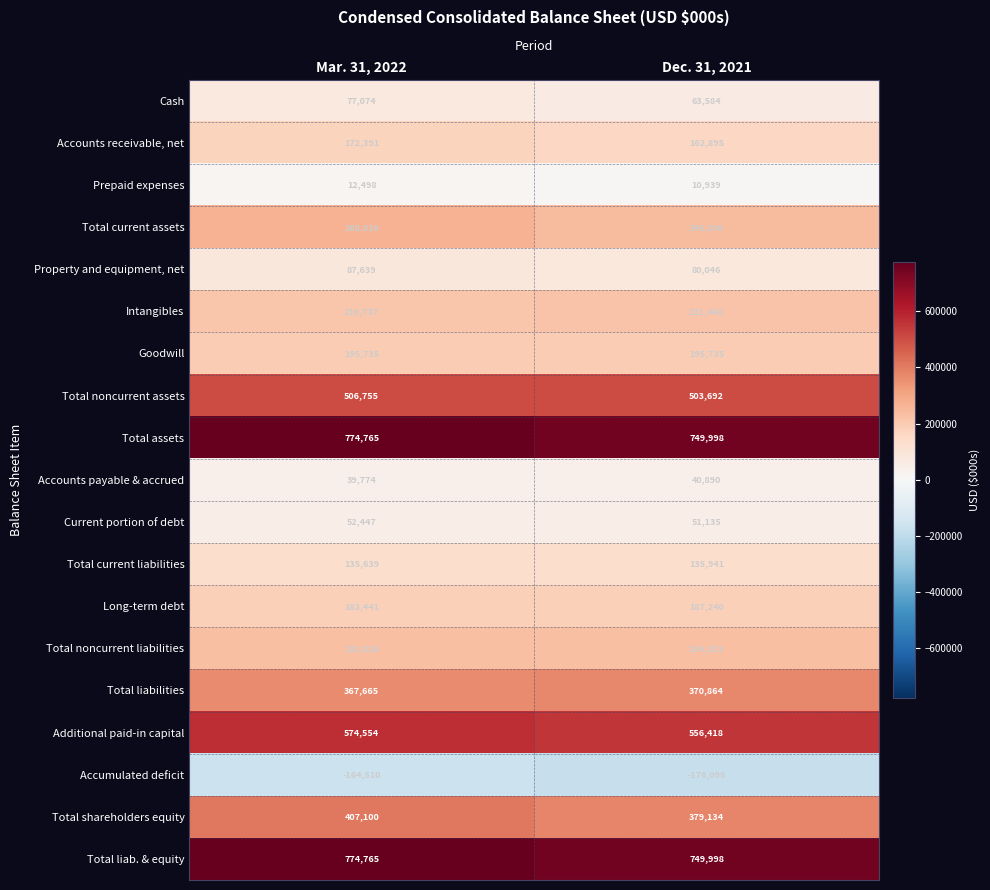

List the labels in order of Accounts receivable, net value, smallest first.

Dec. 31, 2021, Mar. 31, 2022